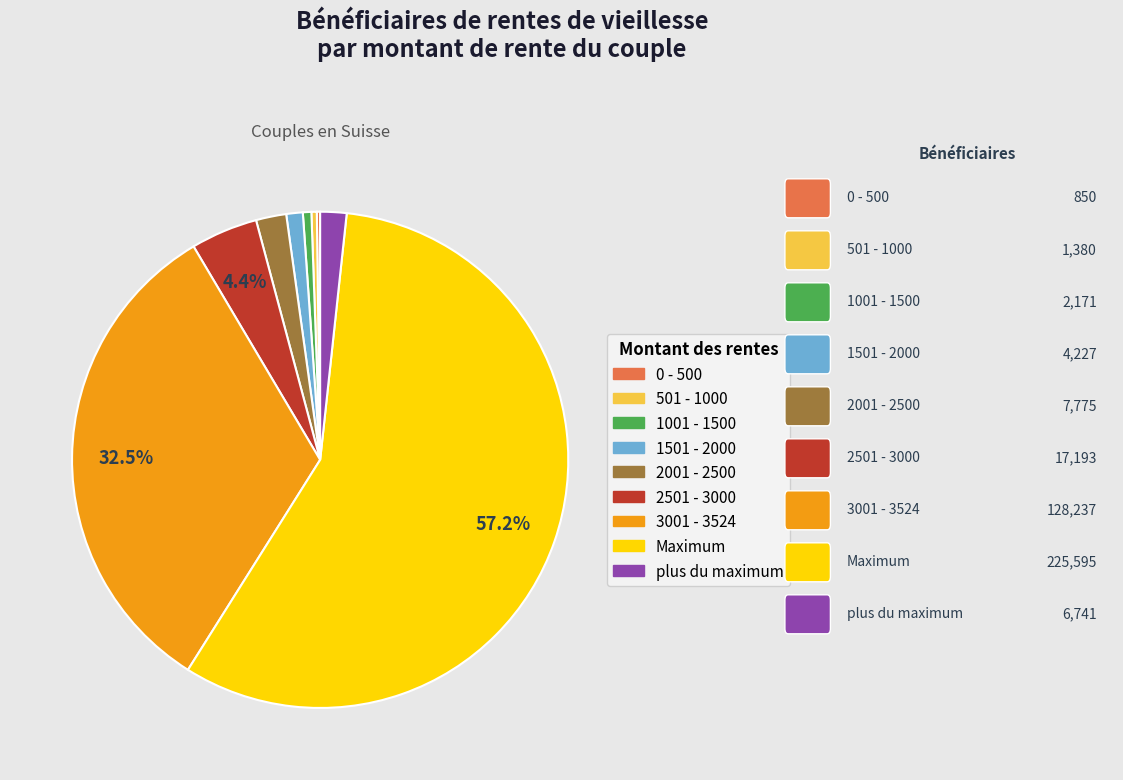

What percentage is NOT represented by 3001 - 3524?

67.5%